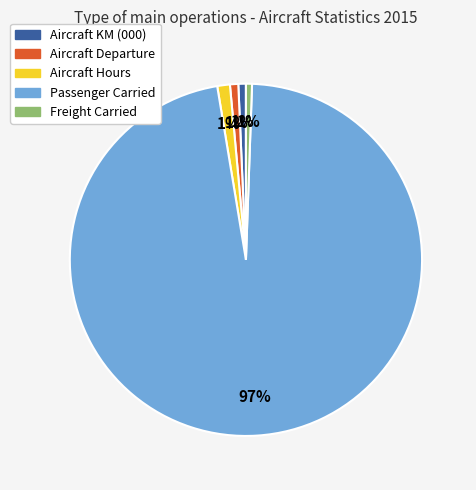

True or false: Passenger Carried accounts for 97% of the total.

True